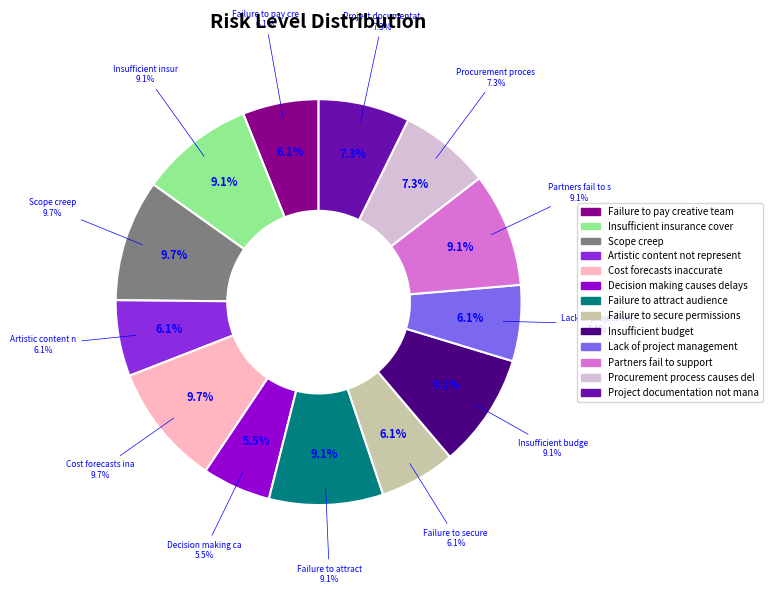

Does any single category account for the majority?

No